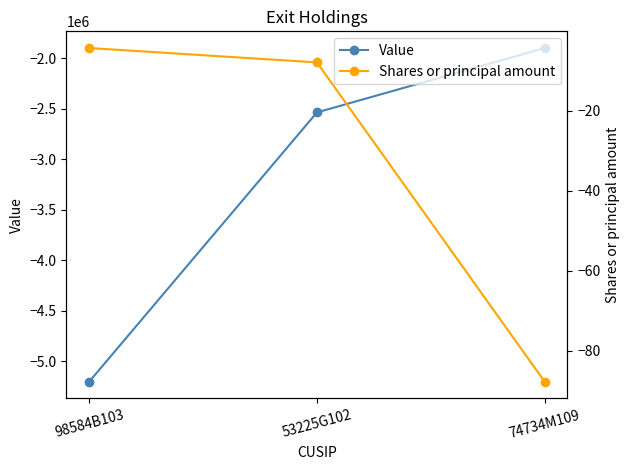

What is the label of the 2nd point from the left?

53225G102